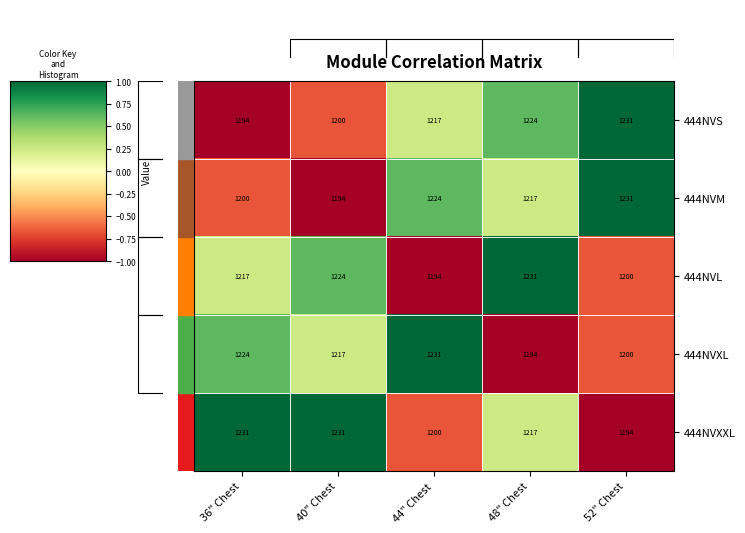

What is the sum of all 444NVM values?

6066